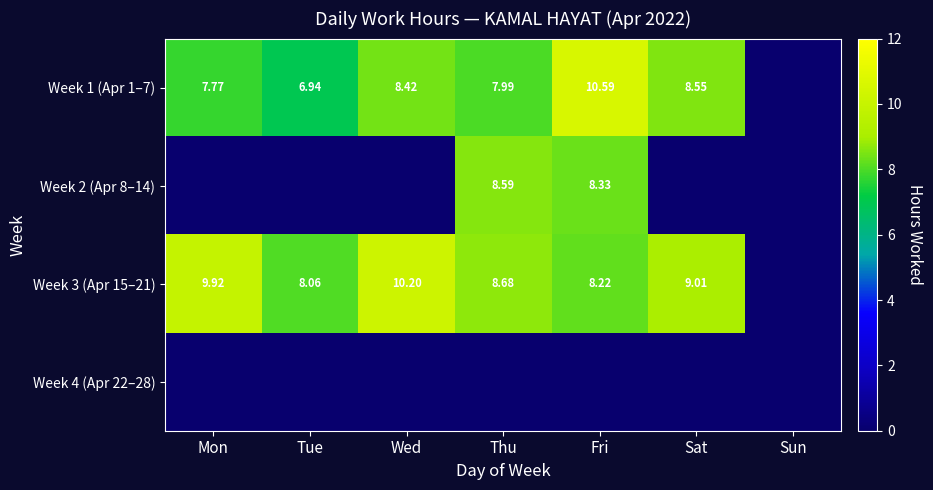

Which series has the largest total across all categories?

Week 3 (Apr 15–21)